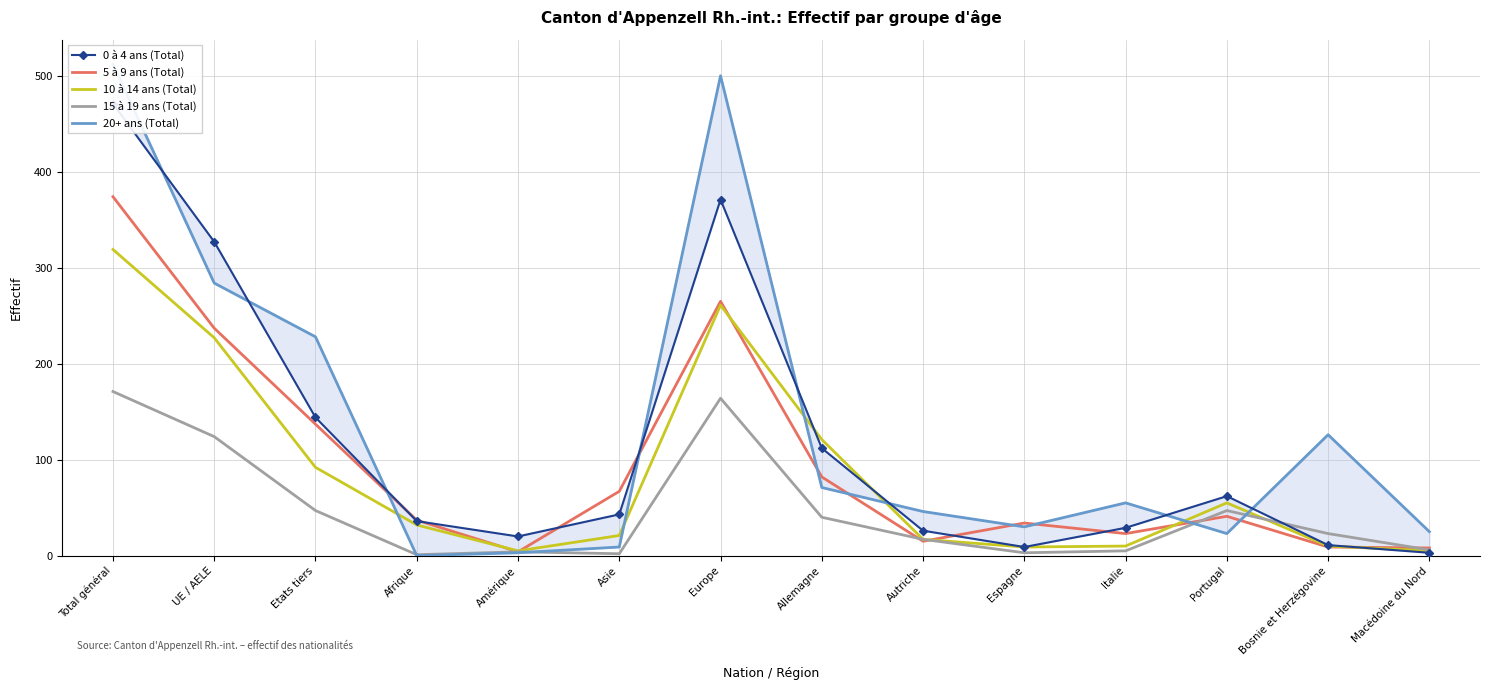

At Asie, list the series in order from smallest to largest.

15 à 19 ans (Total), 20+ ans (Total), 10 à 14 ans (Total), 0 à 4 ans (Total), 5 à 9 ans (Total)